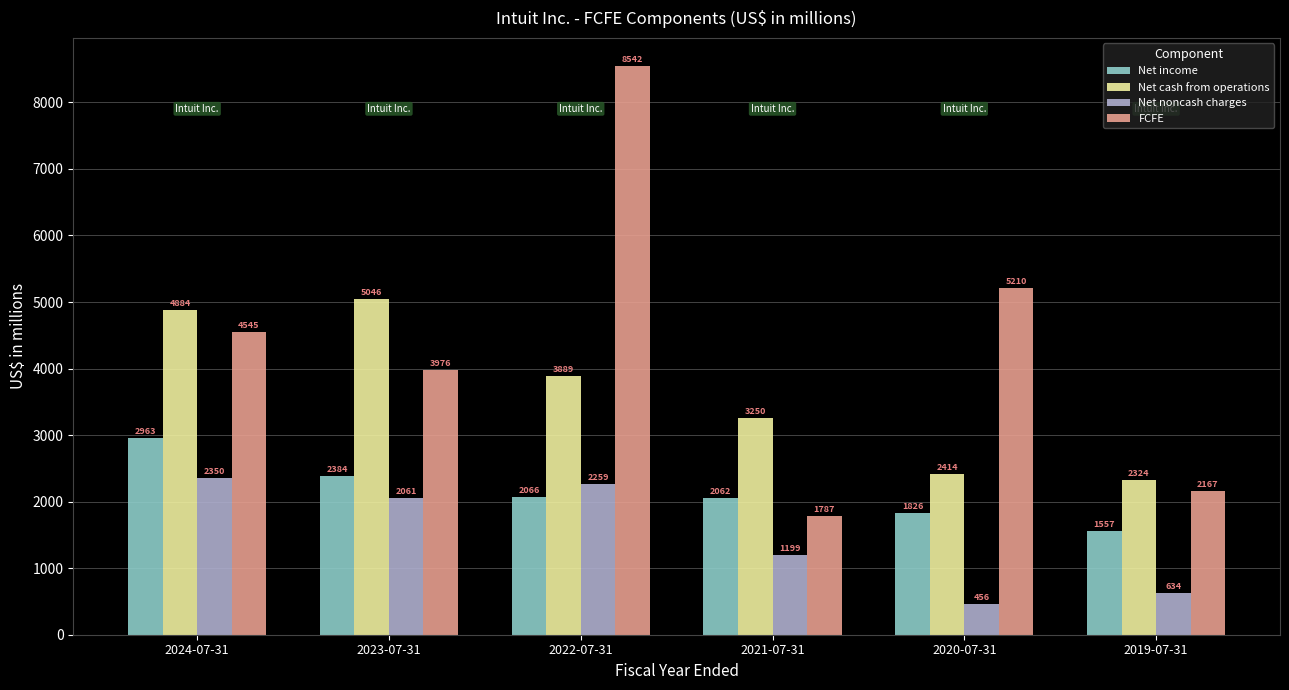

What is the difference between the Net income values at 2019-07-31 and 2024-07-31?

1406